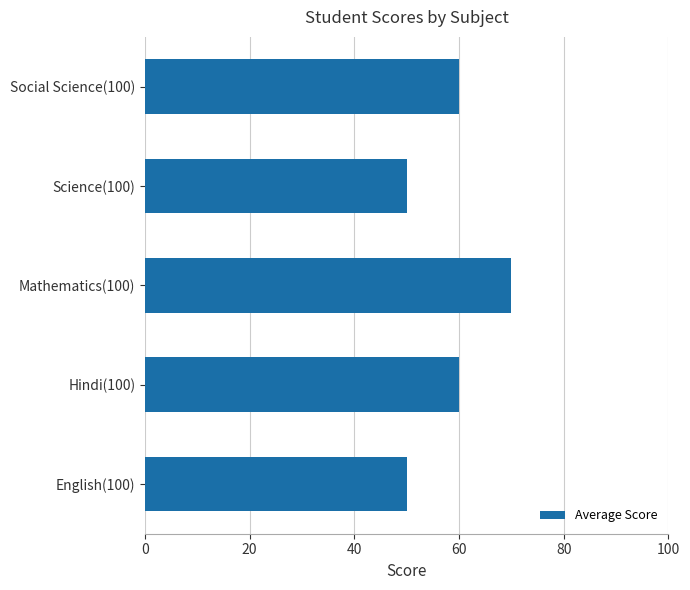

Is it true that the value at Social Science(100) is 60?

True